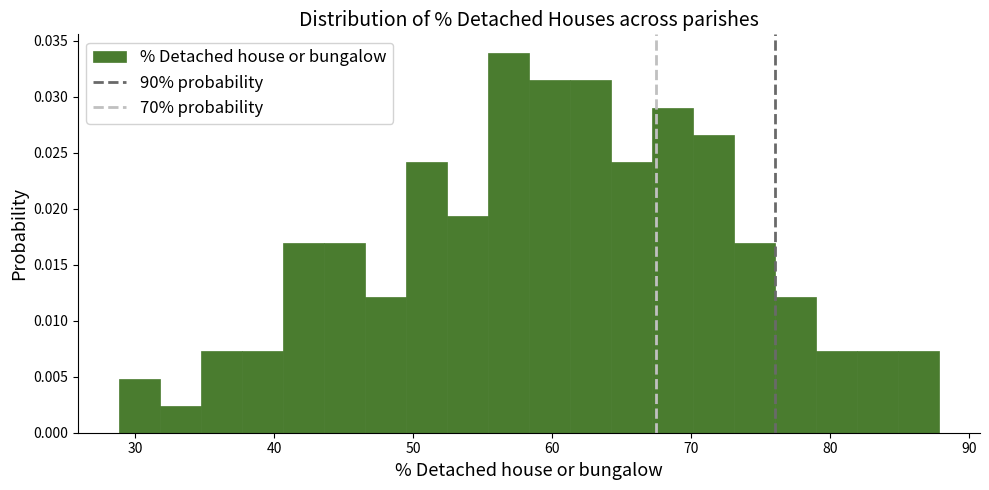

Read against the x-axis, roughly where is the centre of the tallest bar?

57